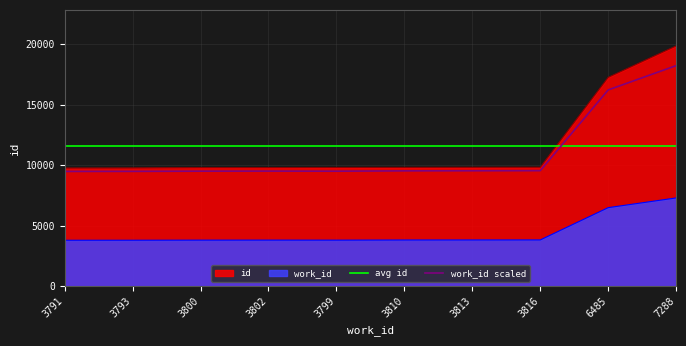

What position from the left is 3791?

1